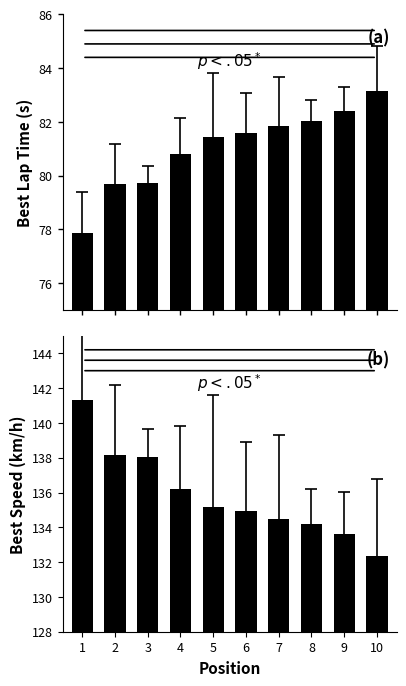

What is the approximate value of Best Speed at 8?

134.2